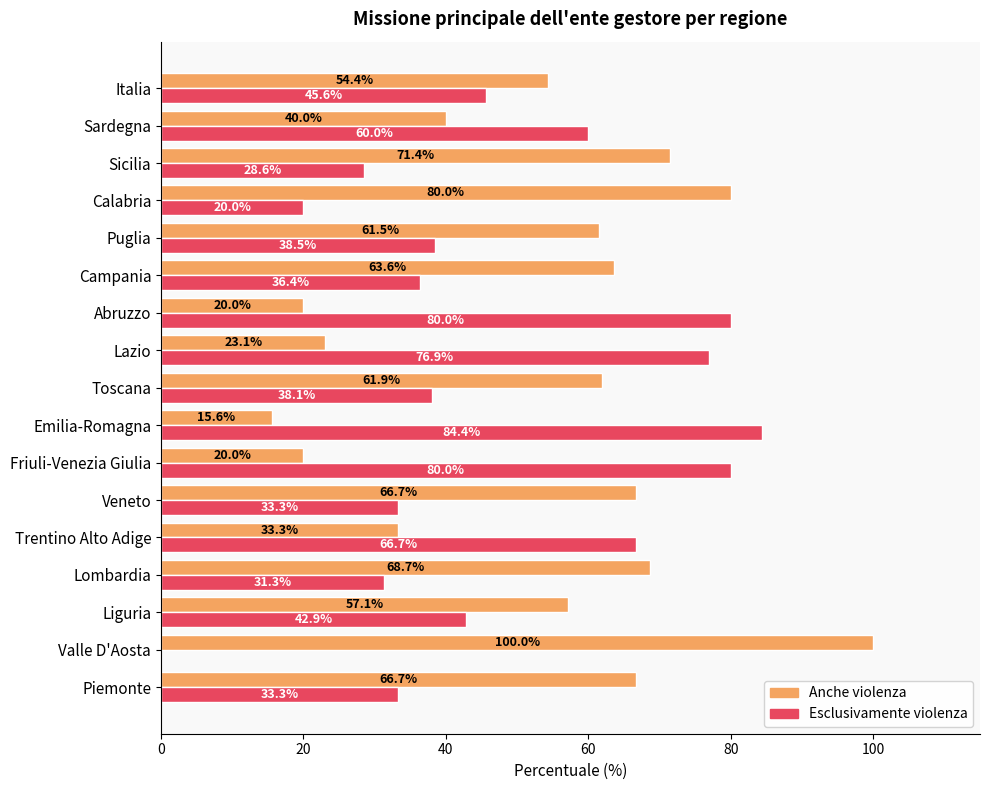

What is the approximate value of Esclusivamente violenza at Veneto?

33.3